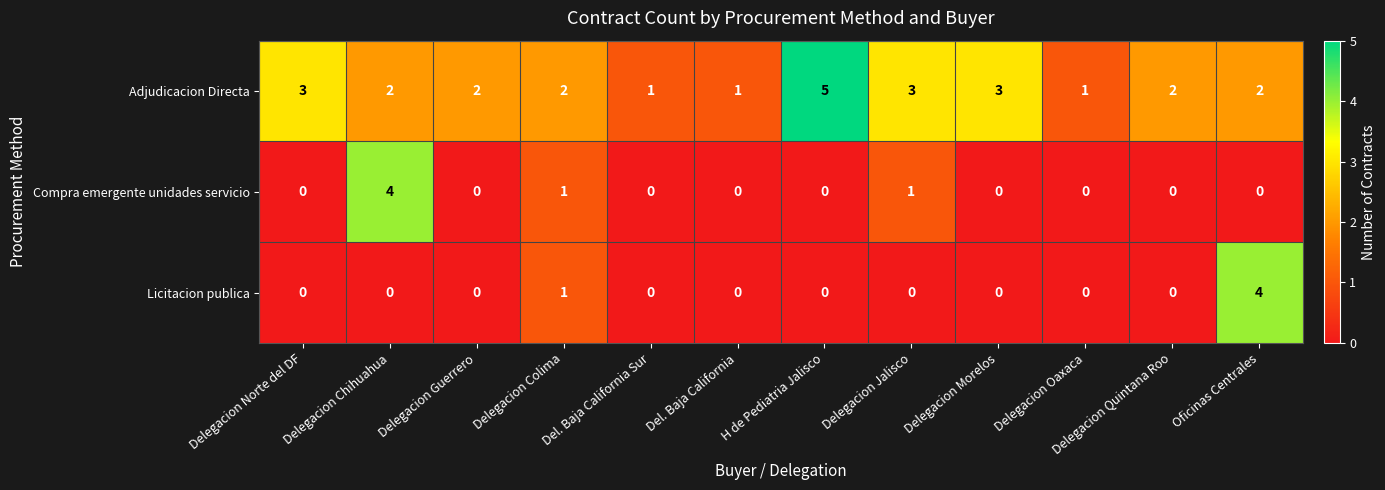

At which category does the chart reach its peak across all series?

H de Pediatria Jalisco